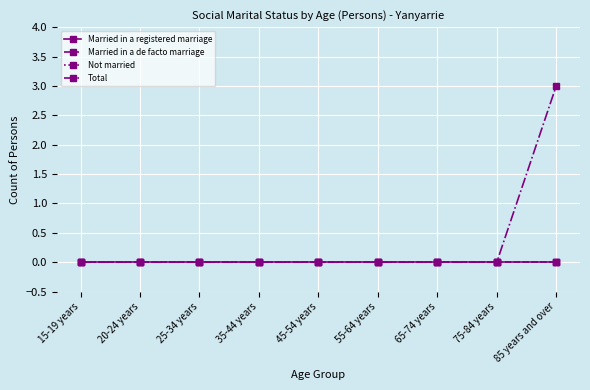

Is this an area chart (filled region under the line)?

No